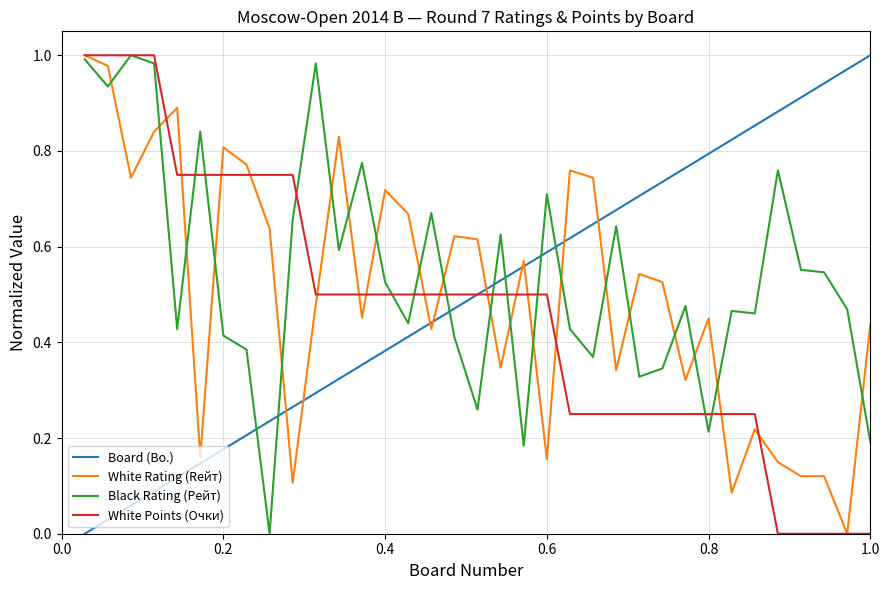

How many intersections are there between Board (Bo.) and Black Rating (Рейт)?

7